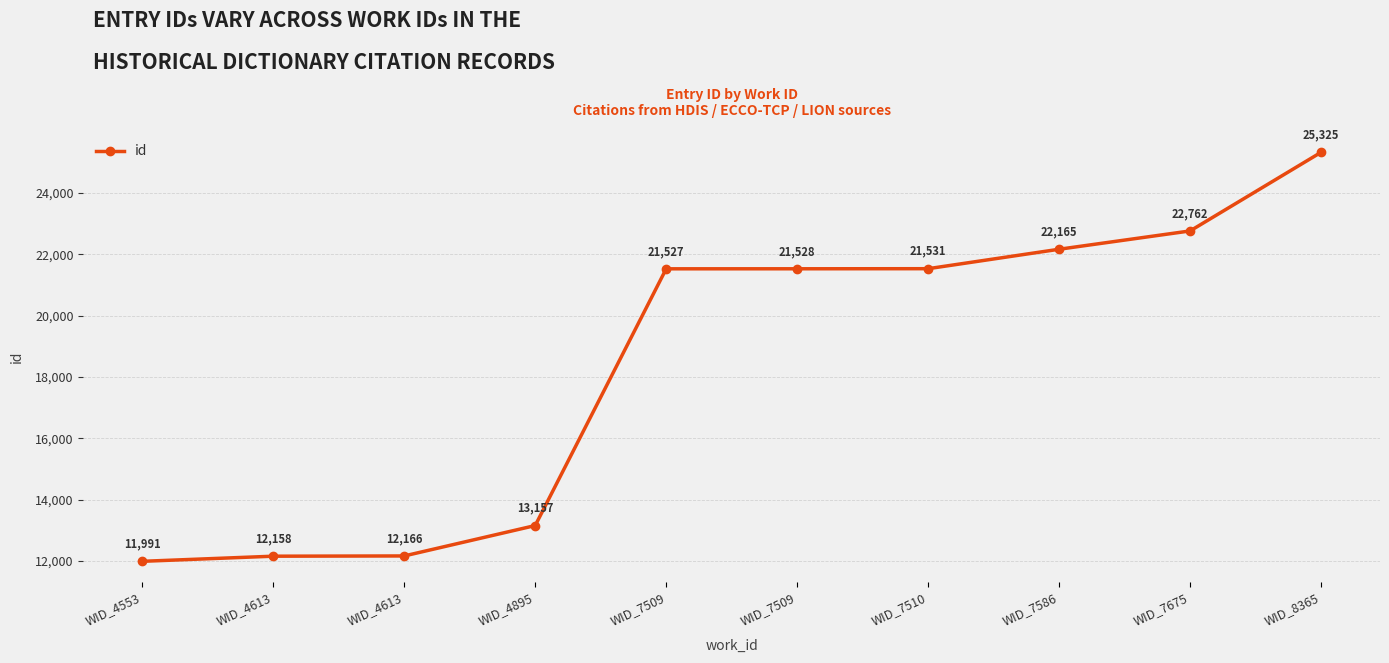

At which category does the chart reach its minimum across all series?

WID_4553